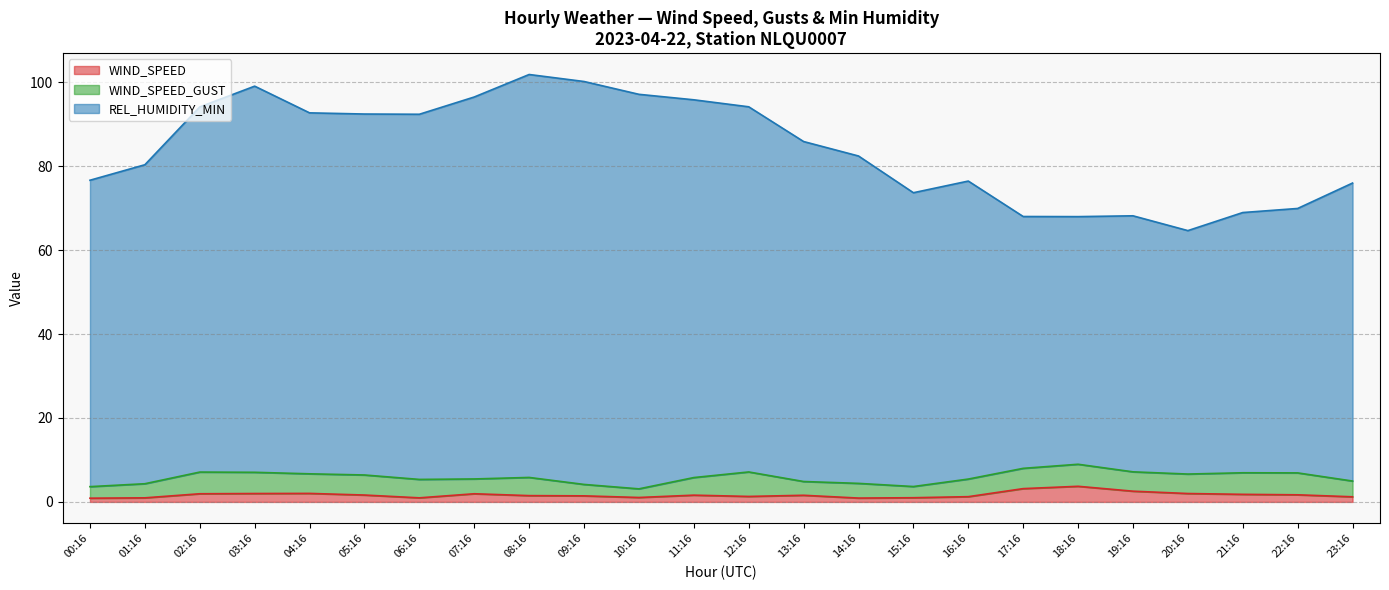

What are all the series names shown in the legend?

WIND_SPEED, WIND_SPEED_GUST, REL_HUMIDITY_MIN